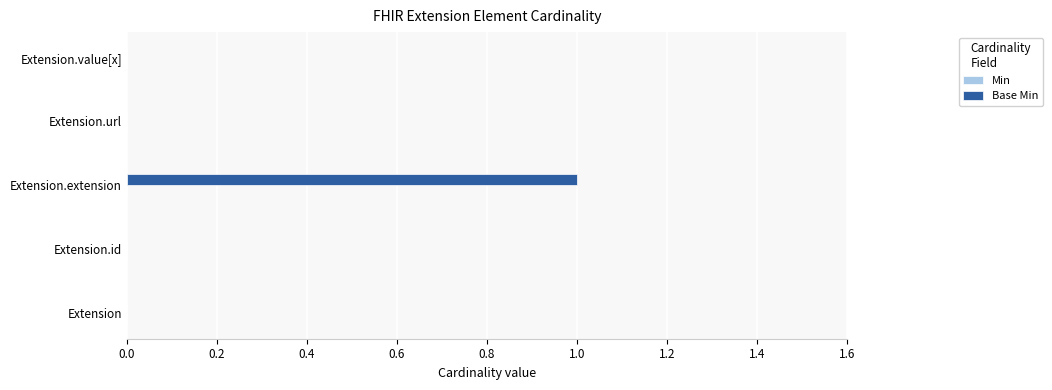

Reading bottom to top, what are all the values shown in this chart?

Extension=0	Extension.id=0	Extension.extension=1	Extension.url=0	Extension.value[x]=0